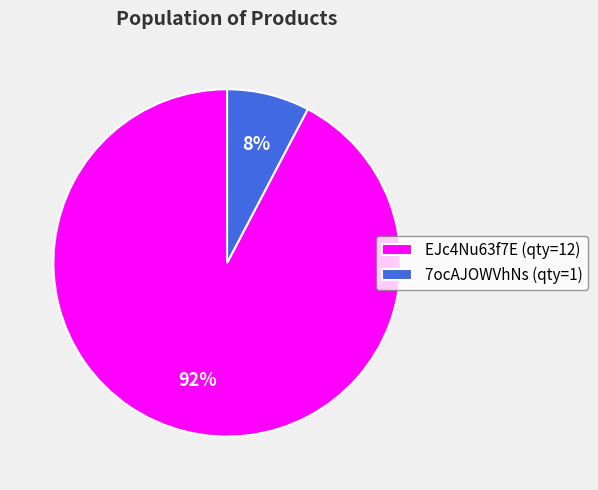

Is there a majority slice in this chart?

Yes